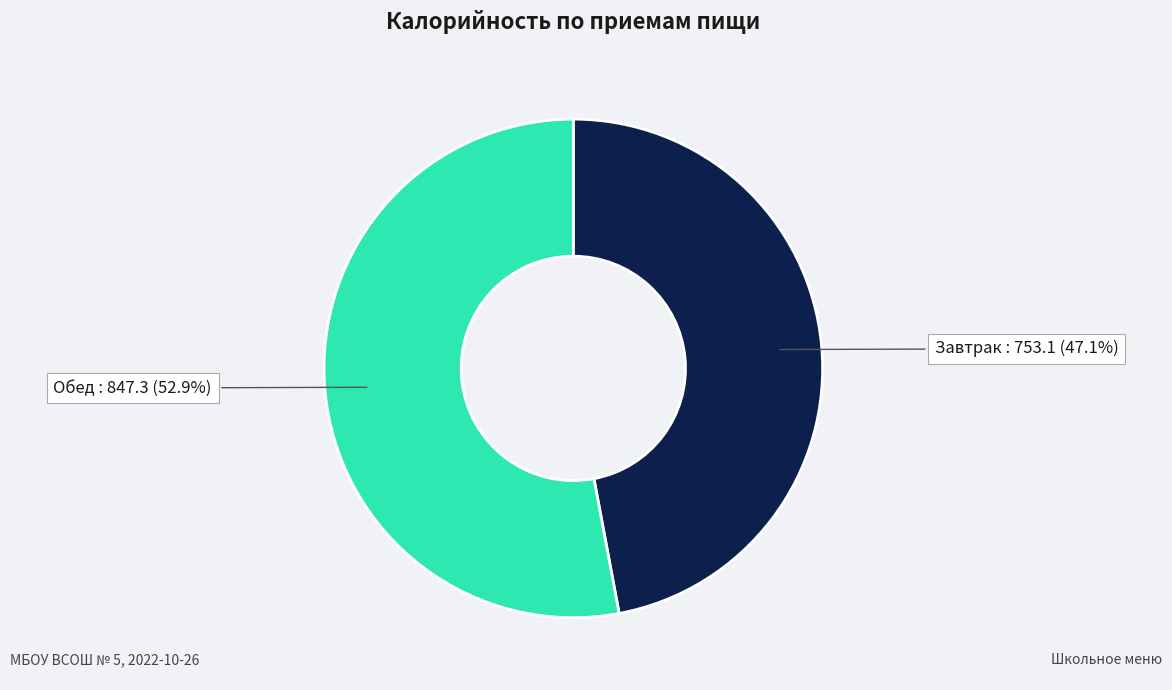

Is there any slice that represents more than half of the pie?

Yes